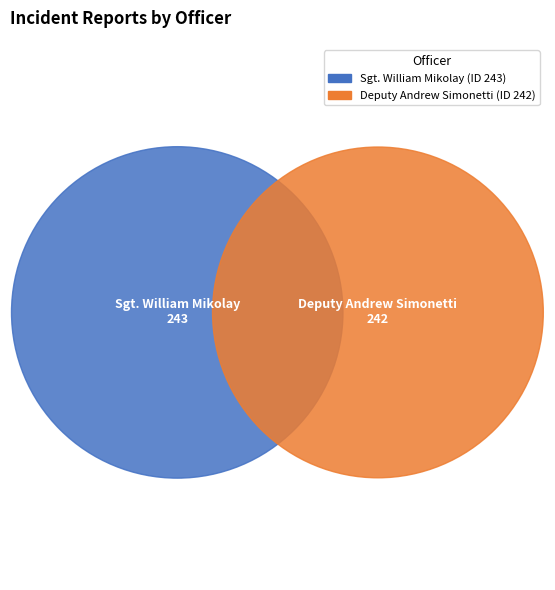

Rank the categories by value from lowest to highest.

Deputy Andrew Simonetti (ID 242), Sgt. William Mikolay (ID 243)